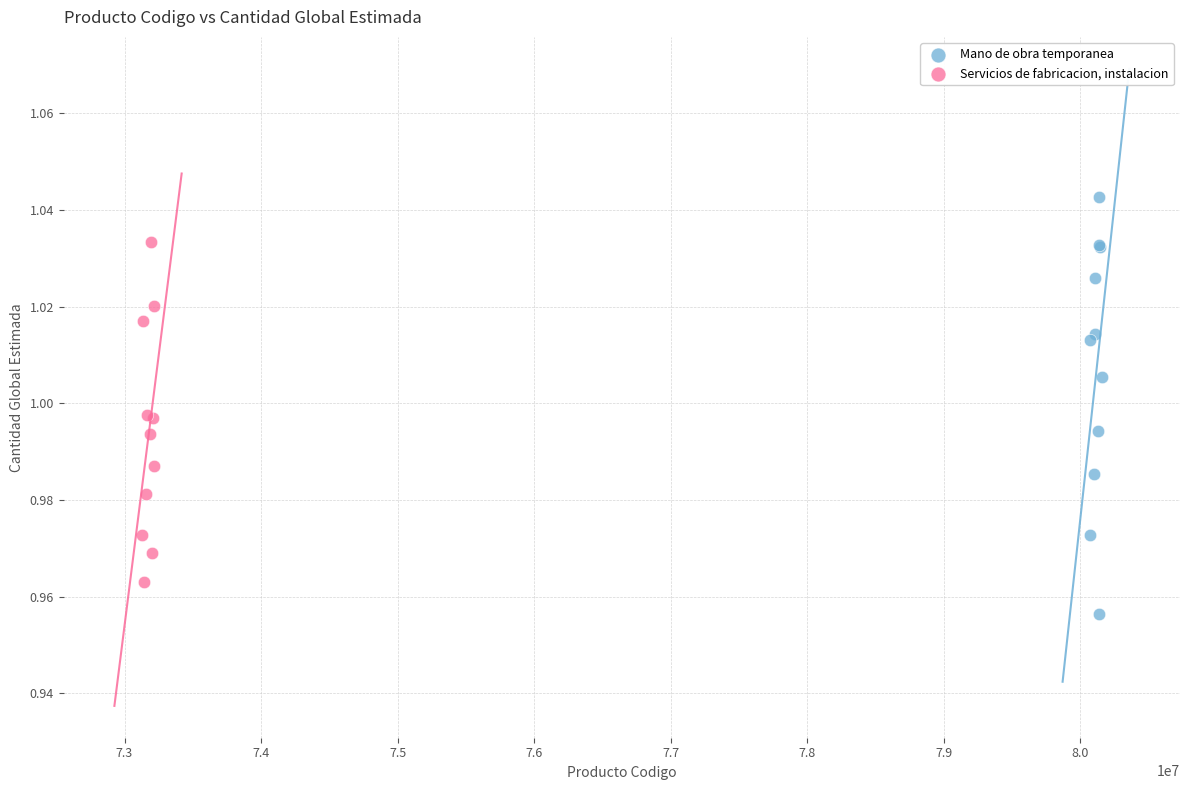

Which series contains the highest Y value?

Mano de obra temporanea